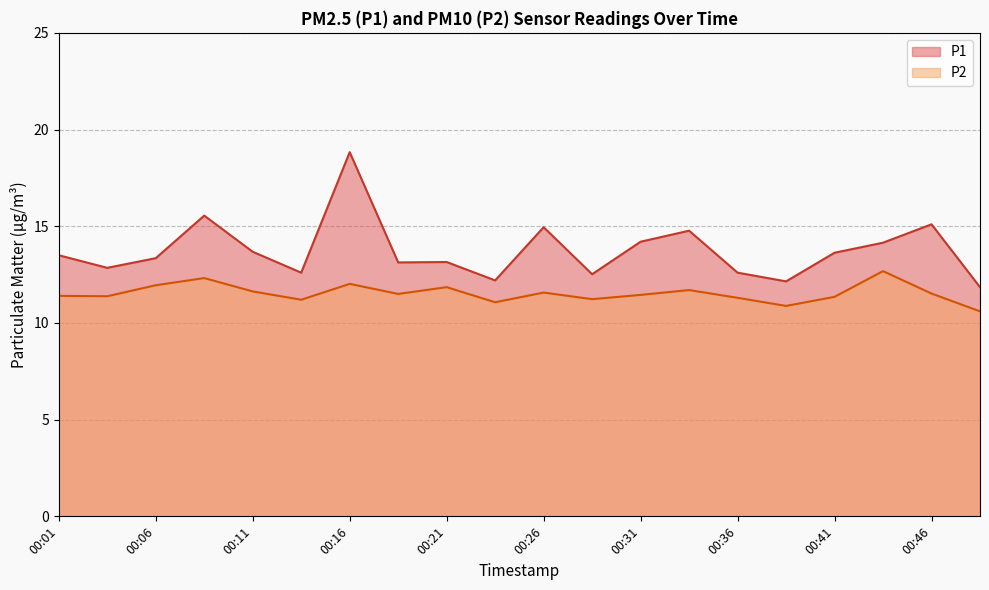

True or false: P2 and P1 cross at least once.

False